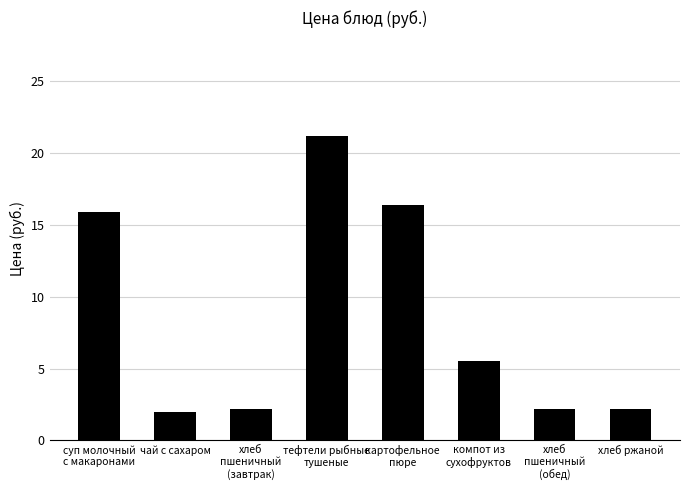

How many data points does each series have?

8